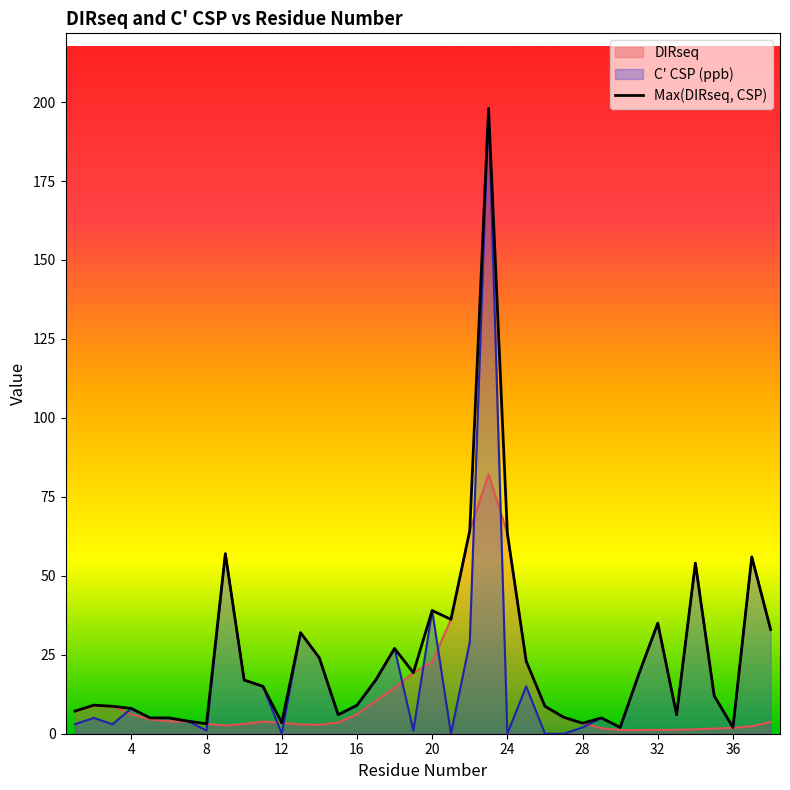

Reading left to right, list all the values displayed in this chart.

7.2	9.0	8.7	8.0	5.0	5.0	4.0	3.1	57.0	17.0	15.0	3.5	32.0	24.0	6.0	9.0	17.0	27.0	19.3	39.0	36.2	64.3	198.0	63.4	23.0	8.7	5.2	3.3	5.0	2.0	19.0	35.0	6.0	54.0	12.0	2.0	56.0	33.0